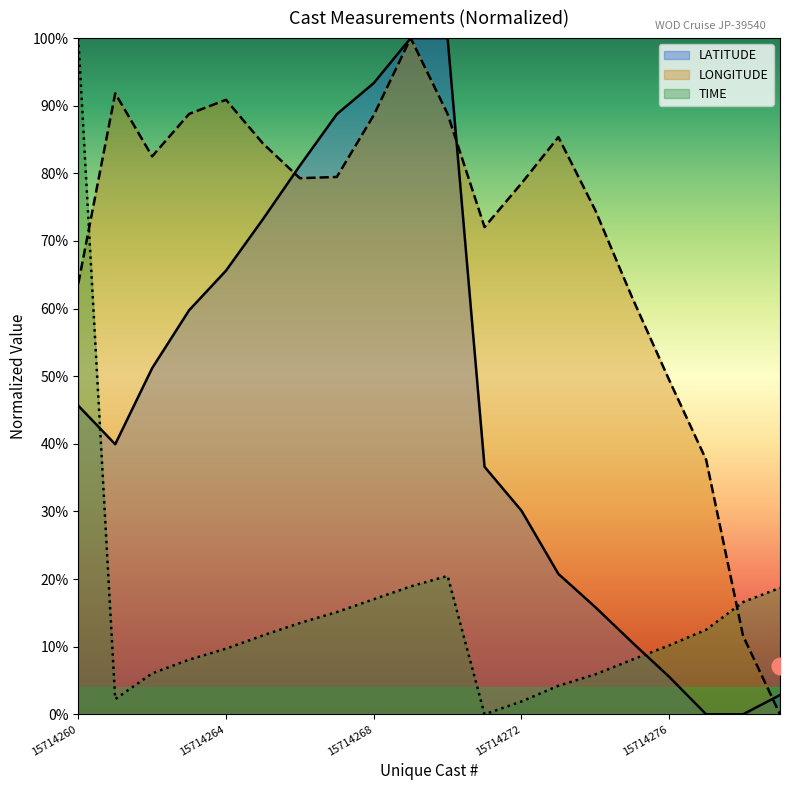

Where is the first local minimum for LATITUDE?

15714261